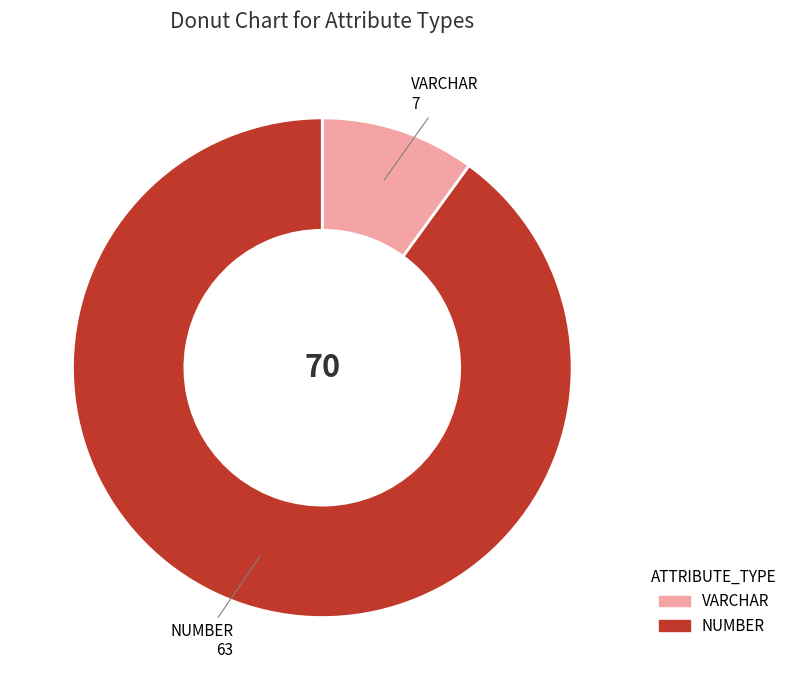

Rank the categories by value from lowest to highest.

VARCHAR, NUMBER